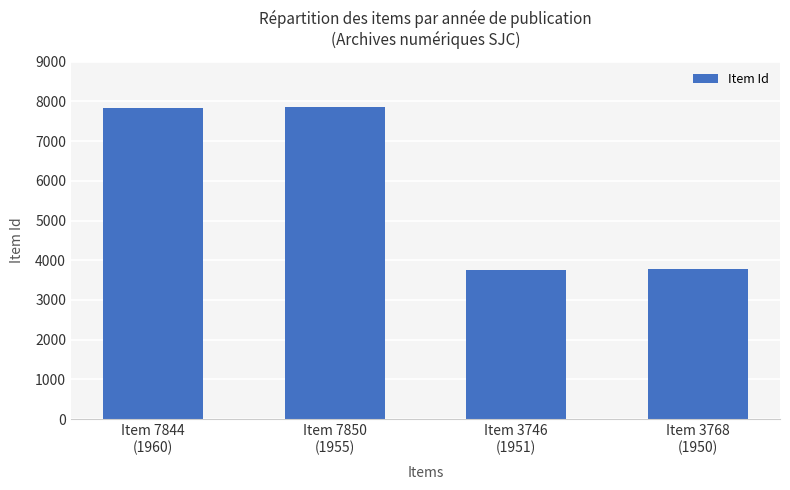

The value at Item 7844
(1960) is 7844. True or false?

True